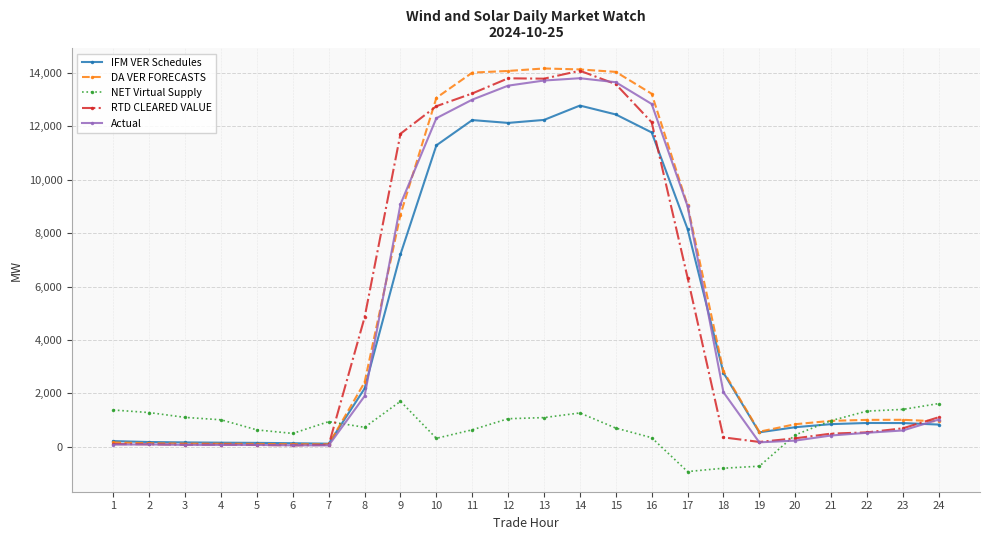

True or false: Actual has more than 0 points higher than both neighbors.

True